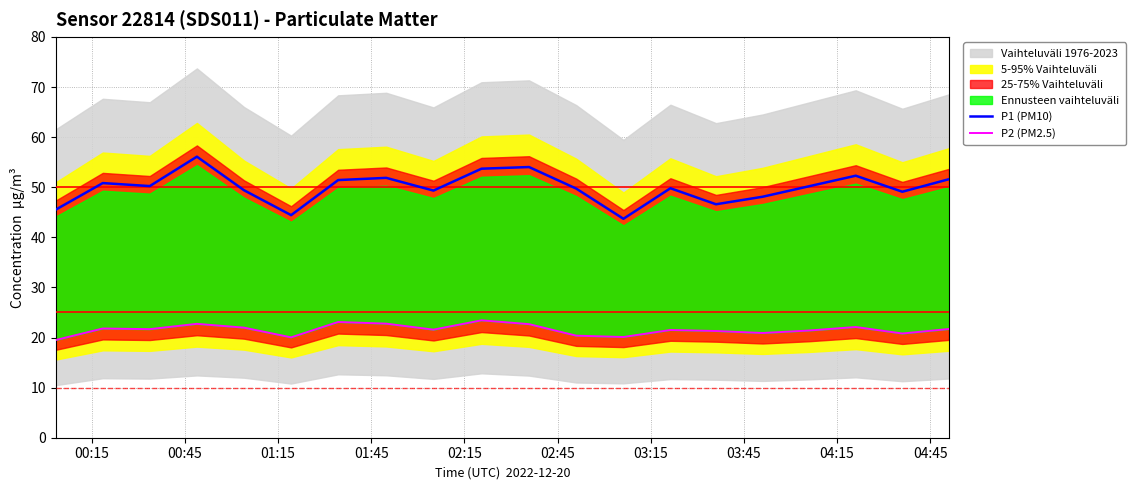

What is the highest value of the P1 (PM10) series?

56.1